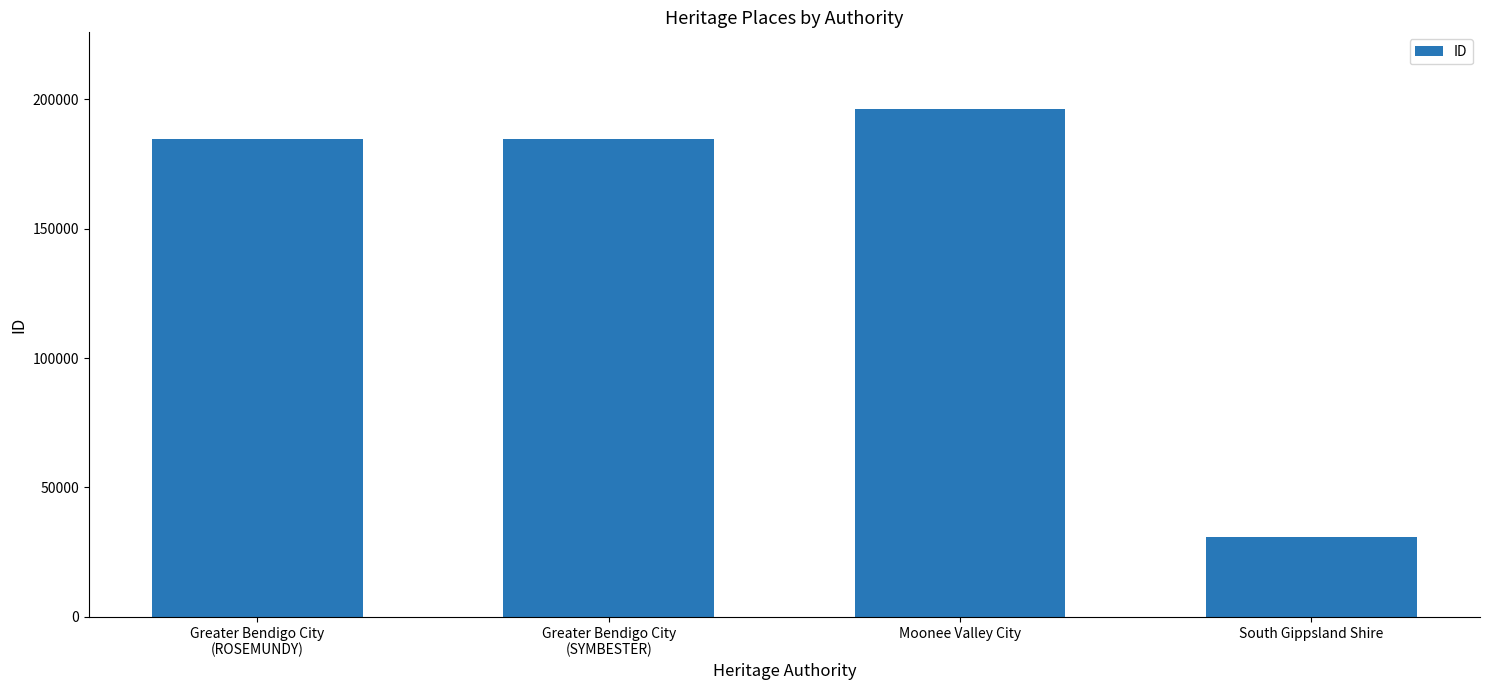

What position from the left is Greater Bendigo City
(SYMBESTER)?

2